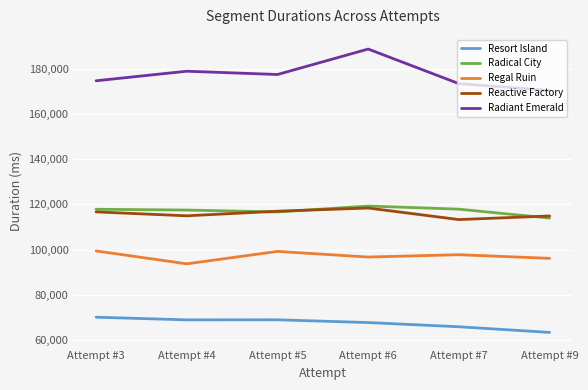

What is the total value across all series at Attempt #7?

568278